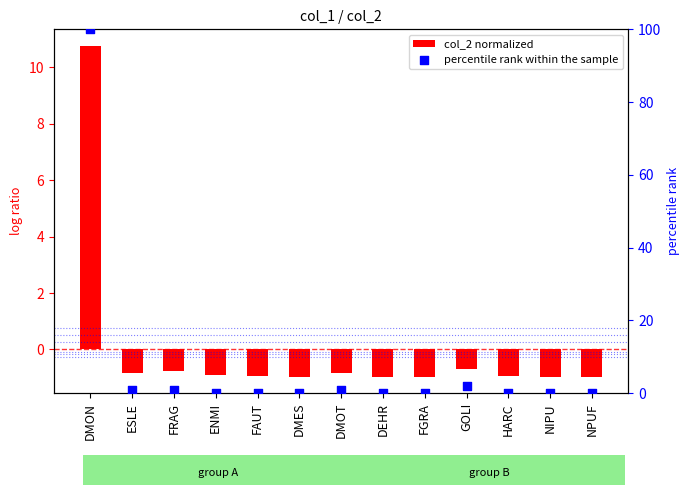

Which series reaches the minimum Y coordinate?

col_2 normalized